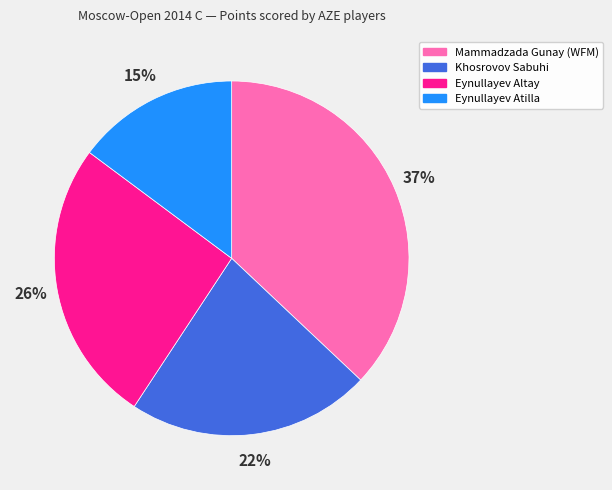

Combined, do Eynullayev Atilla and Eynullayev Altay account for over 50%?

No